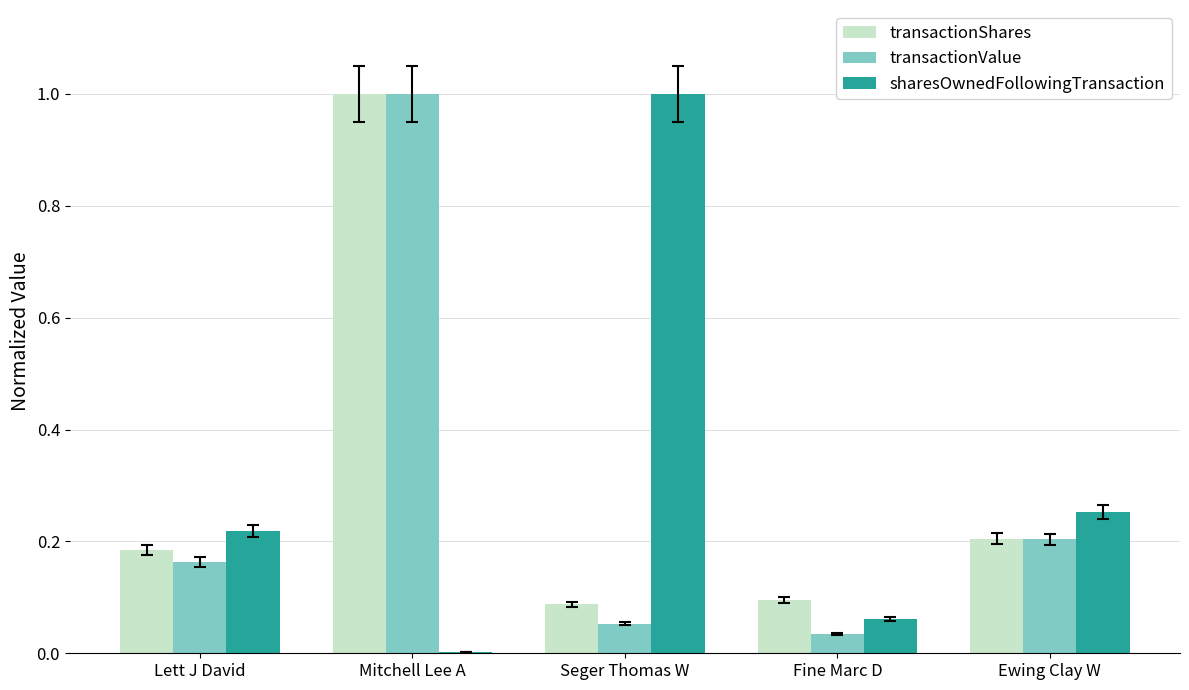

Is the value of sharesOwnedFollowingTransaction at Ewing Clay W greater than the value of transactionValue at Lett J David?

Yes